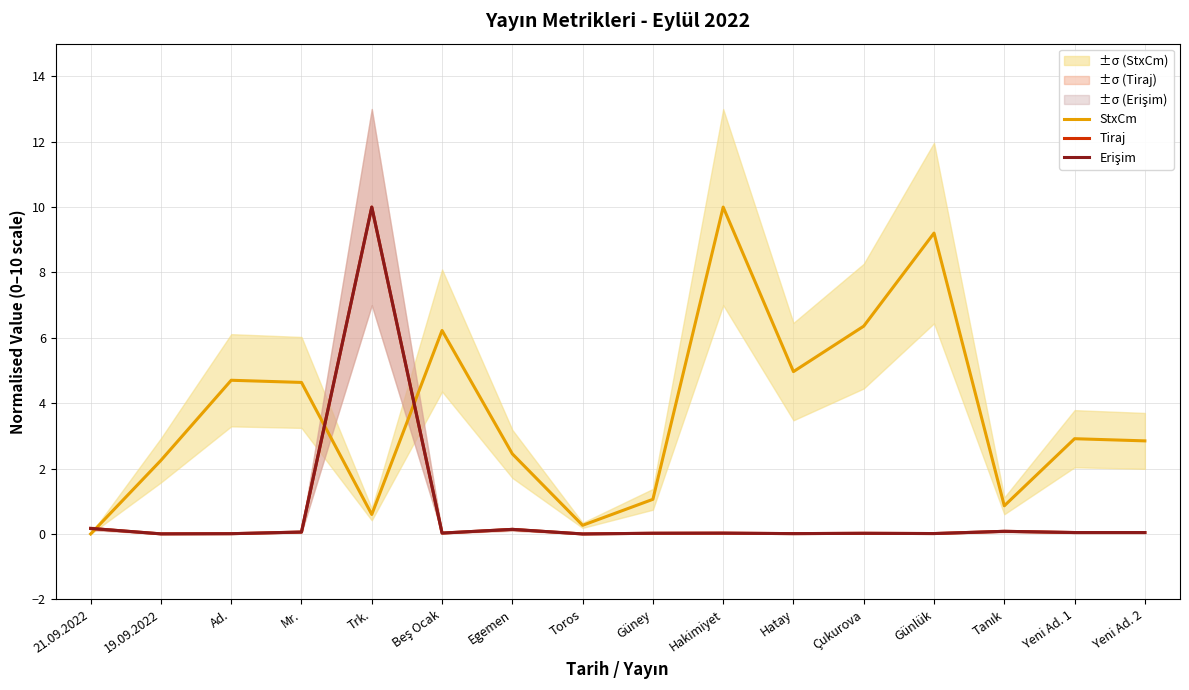

Is the value of Tiraj at Hakimiyet greater than the value of Erişim at Yeni Ad. 1?

No